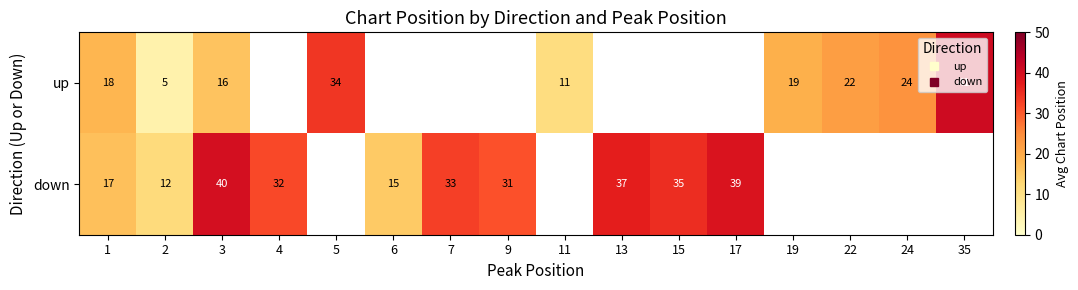

How many values in the down series exceed 33?

4